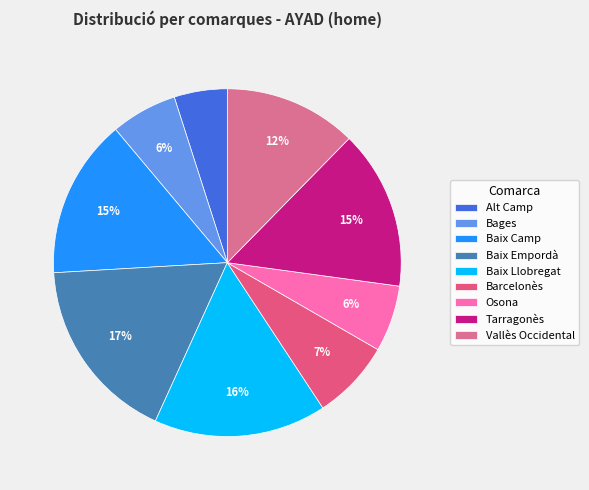

Does Baix Empordà account for over 50% of the chart?

No